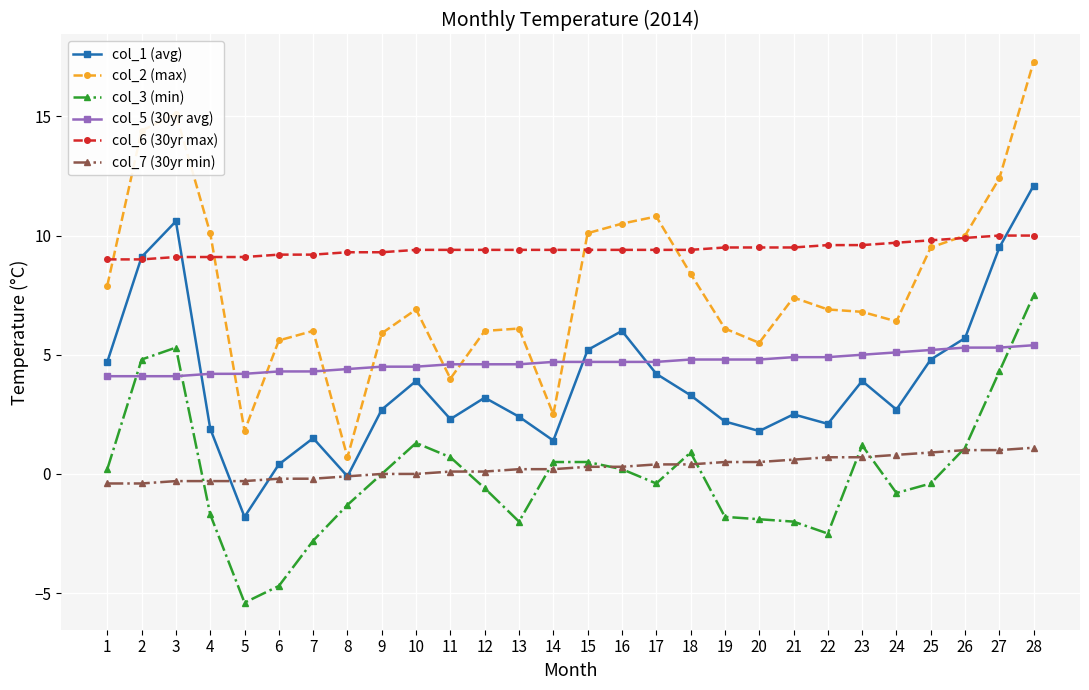

What is the maximum value shown in the chart?

17.3